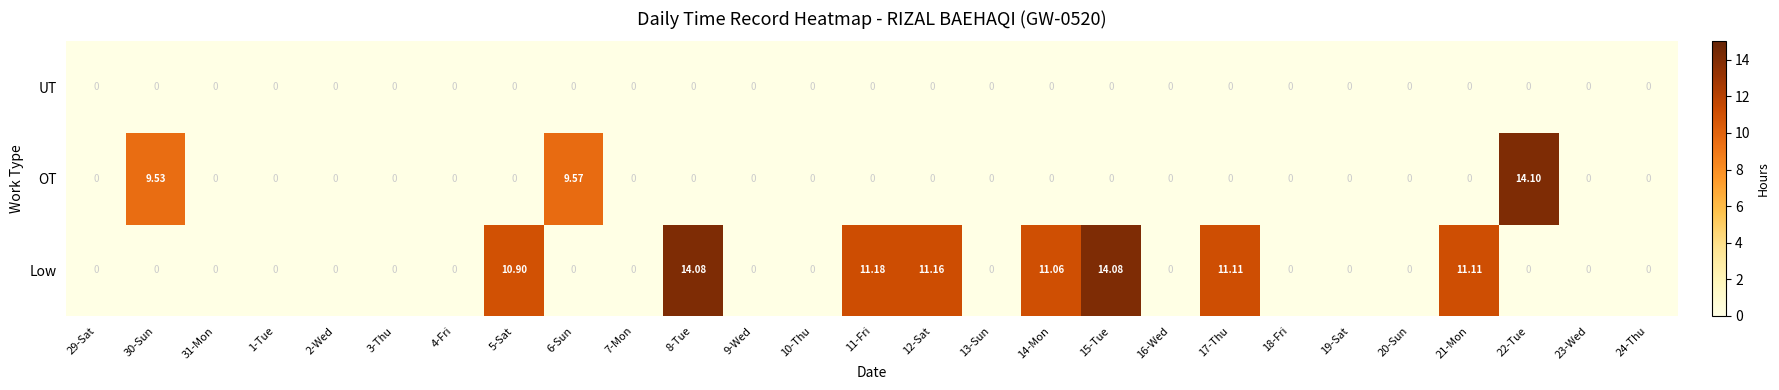

Rank the series by their maximum value, from lowest to highest.

UT, Low, OT